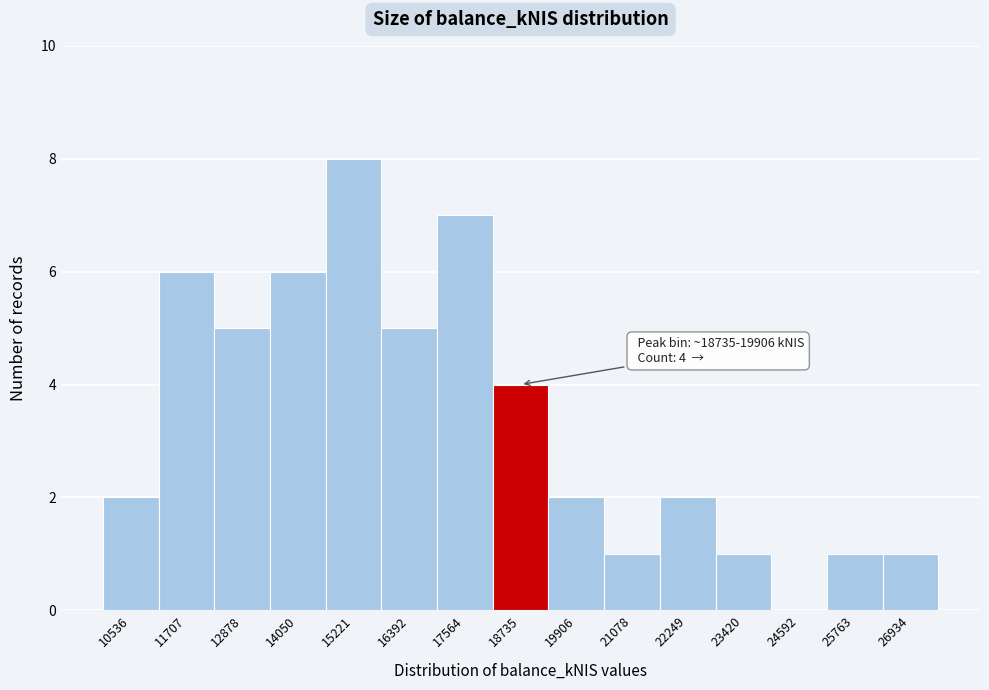

Reading left to right, list all the values displayed in this chart.

10536=2	11707=6	12878=5	14050=6	15221=8	16392=5	17564=7	18735=4	19906=2	21078=1	22249=2	23420=1	24592=0	25763=1	26934=1